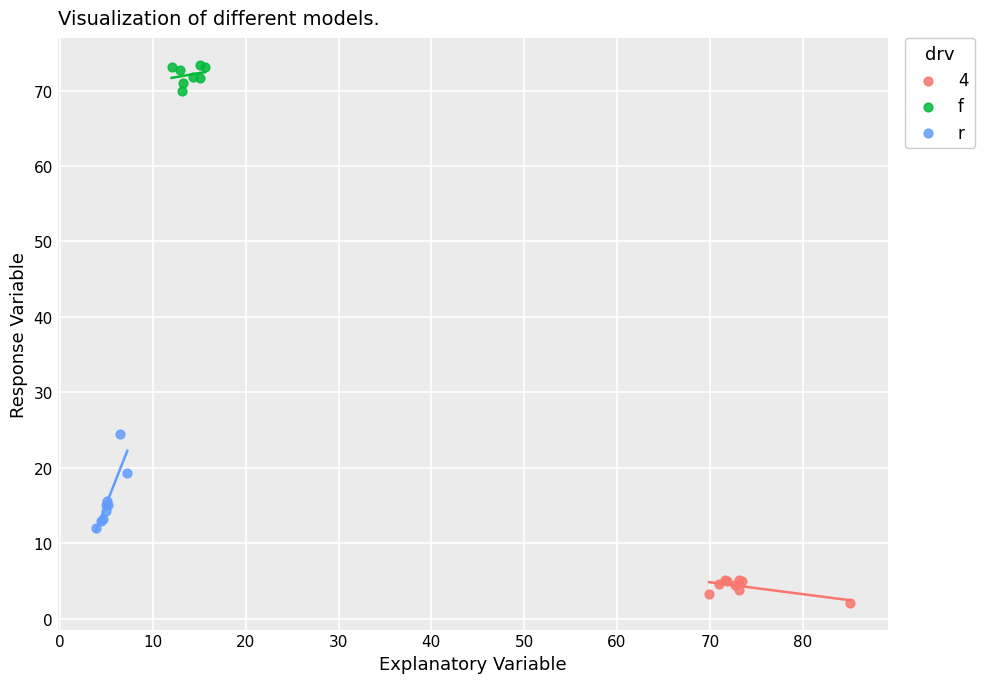

Which series contains the highest Y value?

f